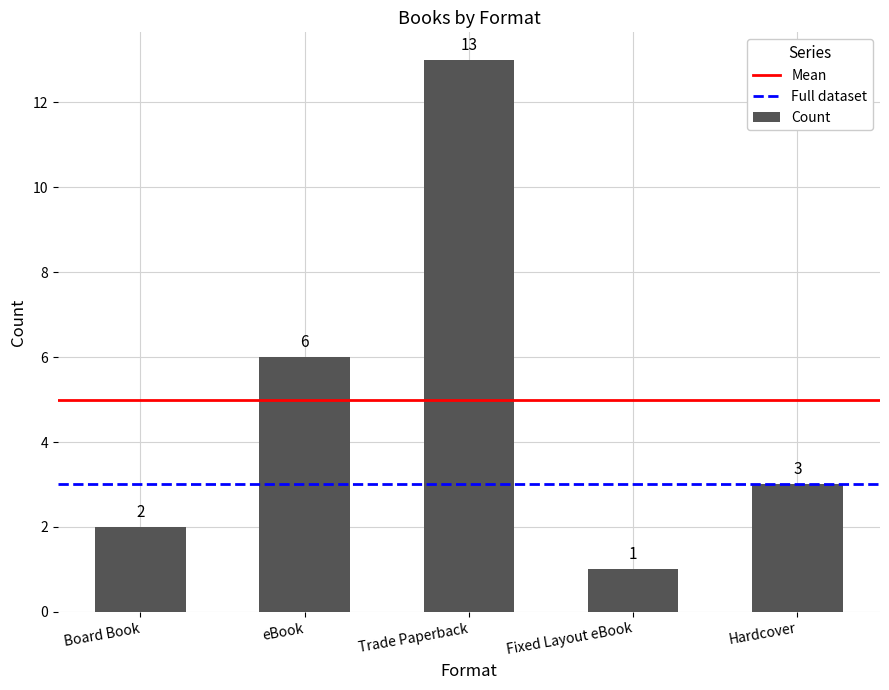

What is the value of the 1st bar from the left?

2